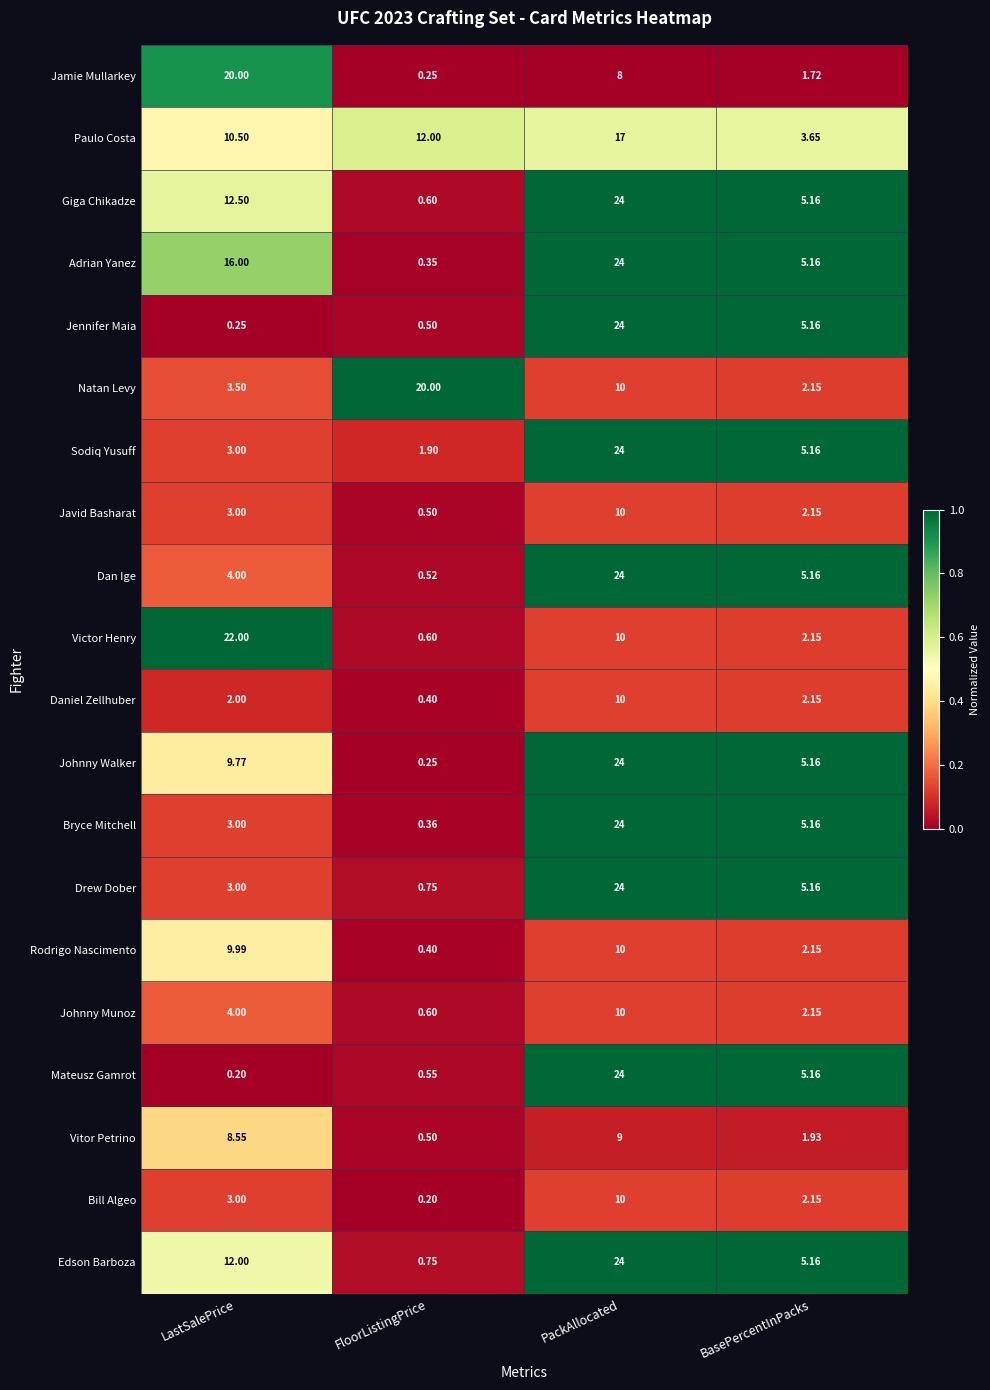

At which label does Rodrigo Nascimento first exceed 9?

LastSalePrice